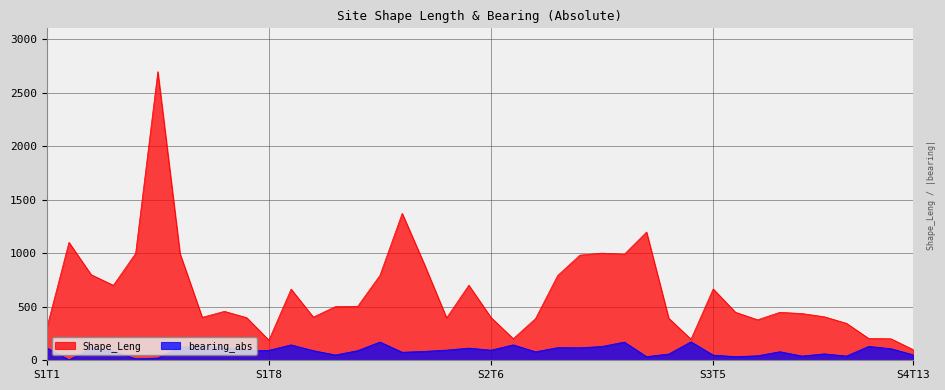

What is the total value across all series at S1T16?

1012.9